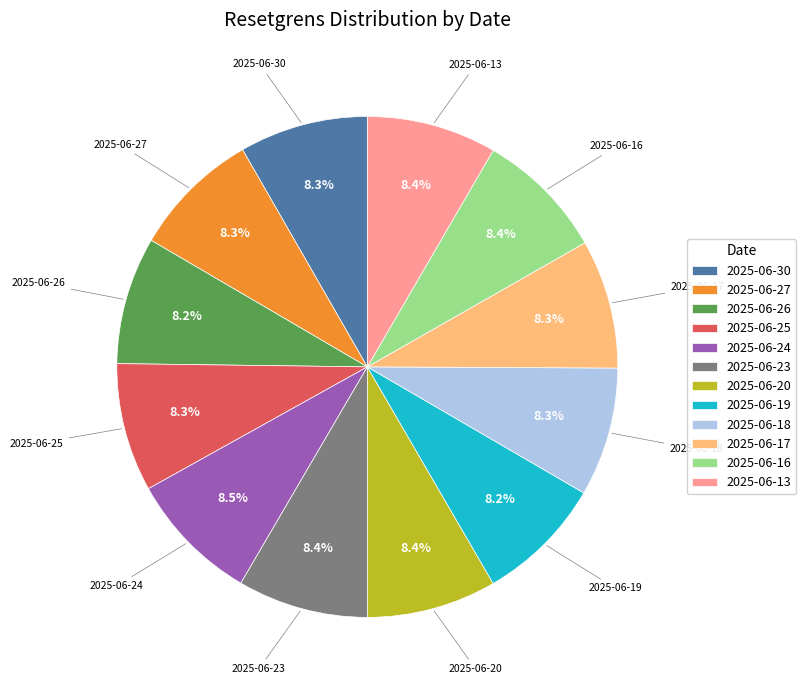

How many segments does this pie chart have?

12